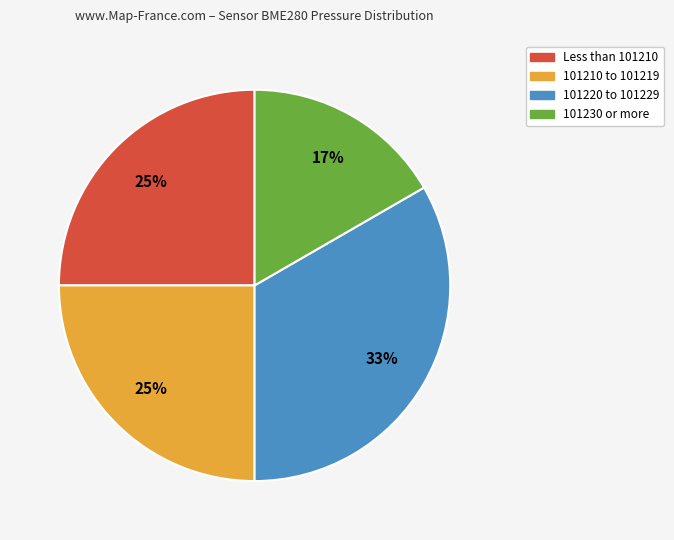

Do 101210 to 101219 and 101220 to 101229 together represent more than half of the pie?

Yes